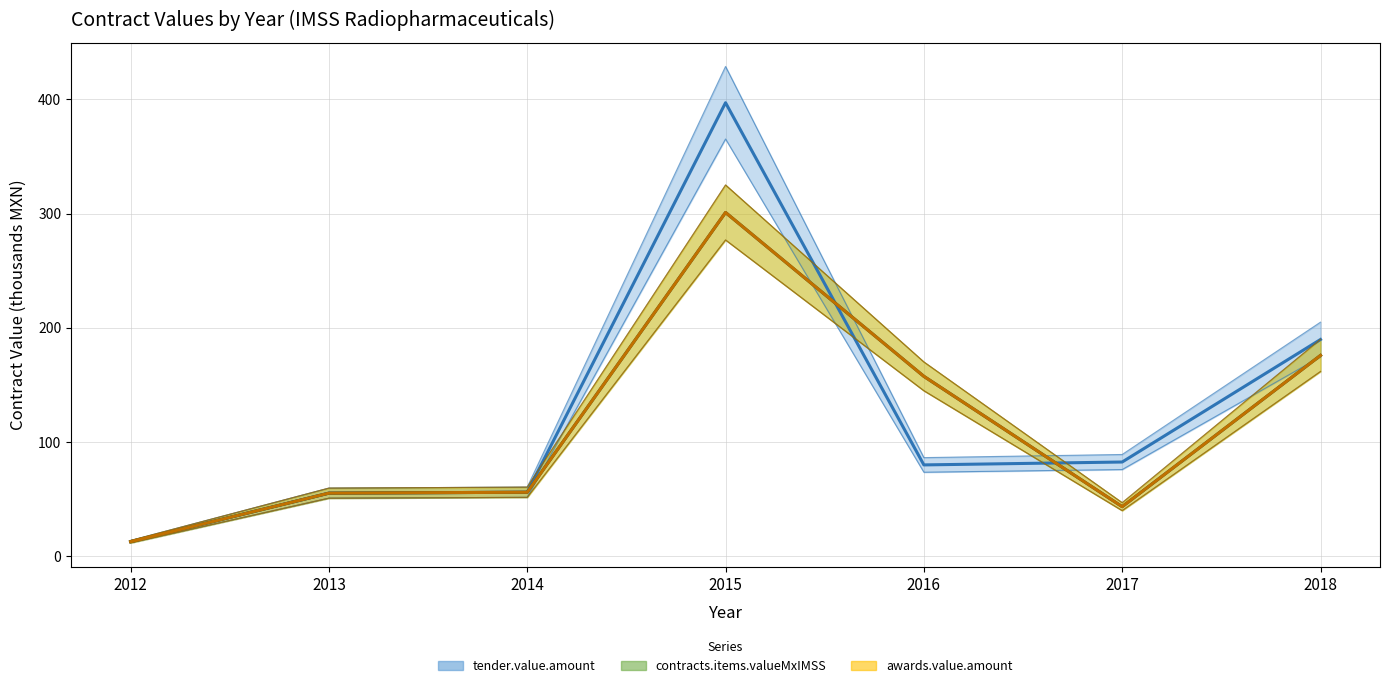

What are all the series names shown in the legend?

tender.value.amount, contracts.items.valueMxIMSS, awards.value.amount